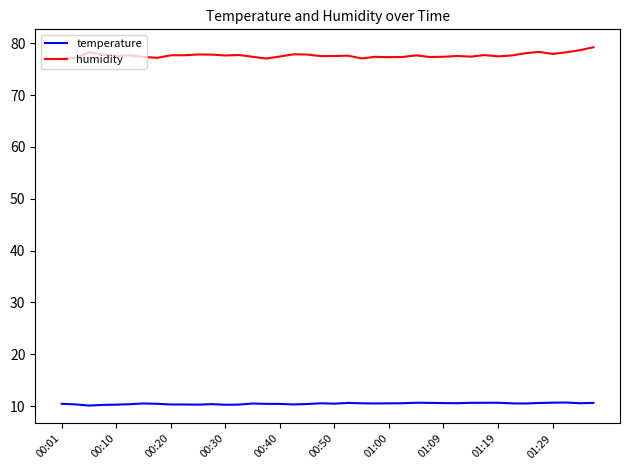

Which series has the widest spread of values?

humidity